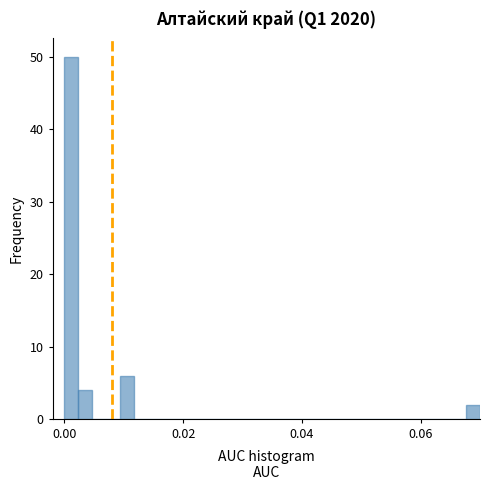

Read against the x-axis, roughly where is the centre of the tallest bar?

0.002